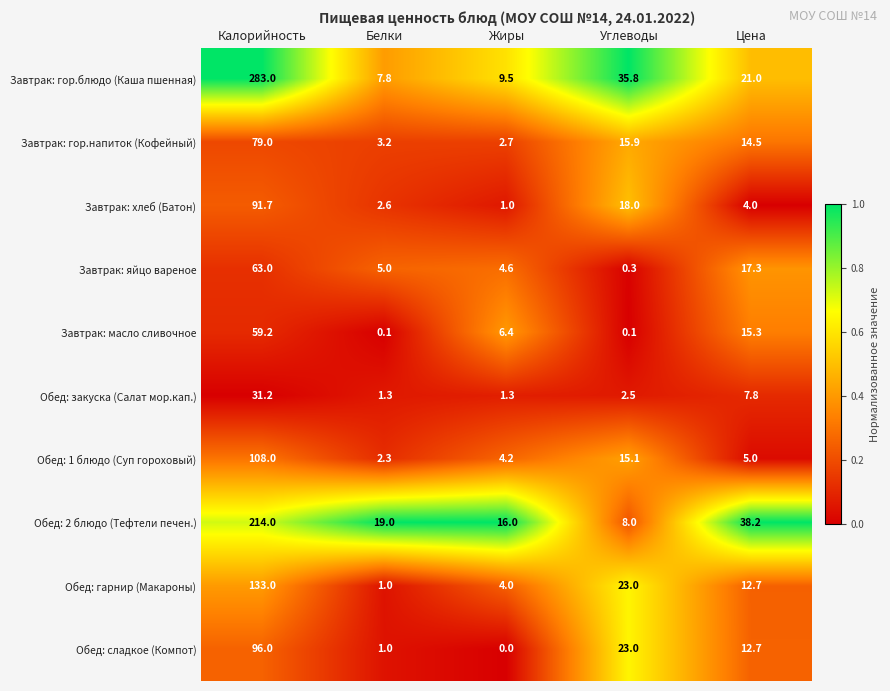

Count the number of categories in the chart.

5